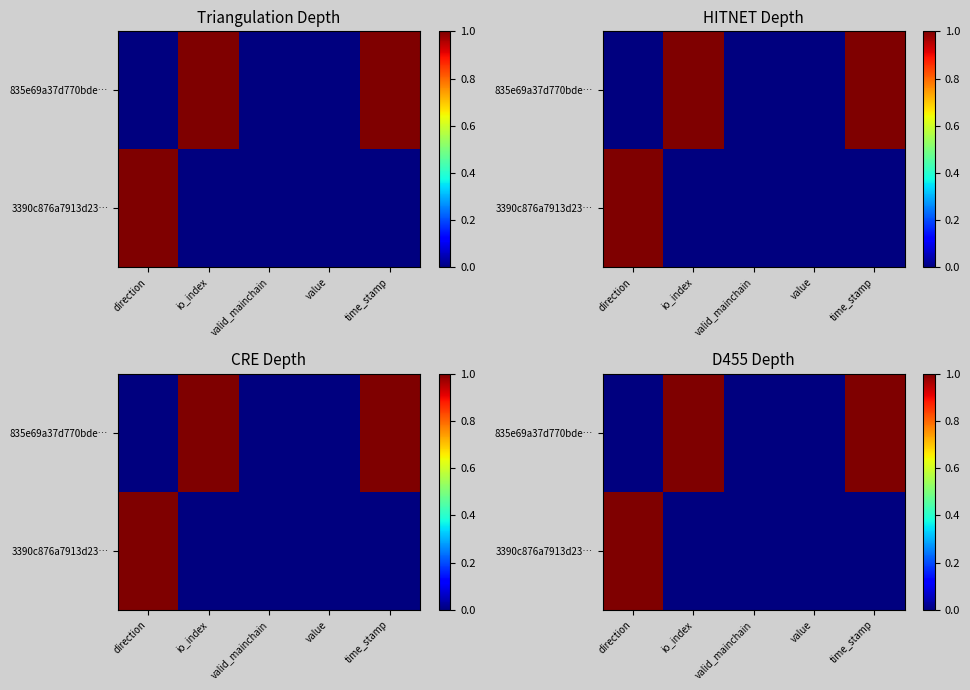

What is the difference between the maximum and minimum values in the 3390c876a7913d23… series?

1